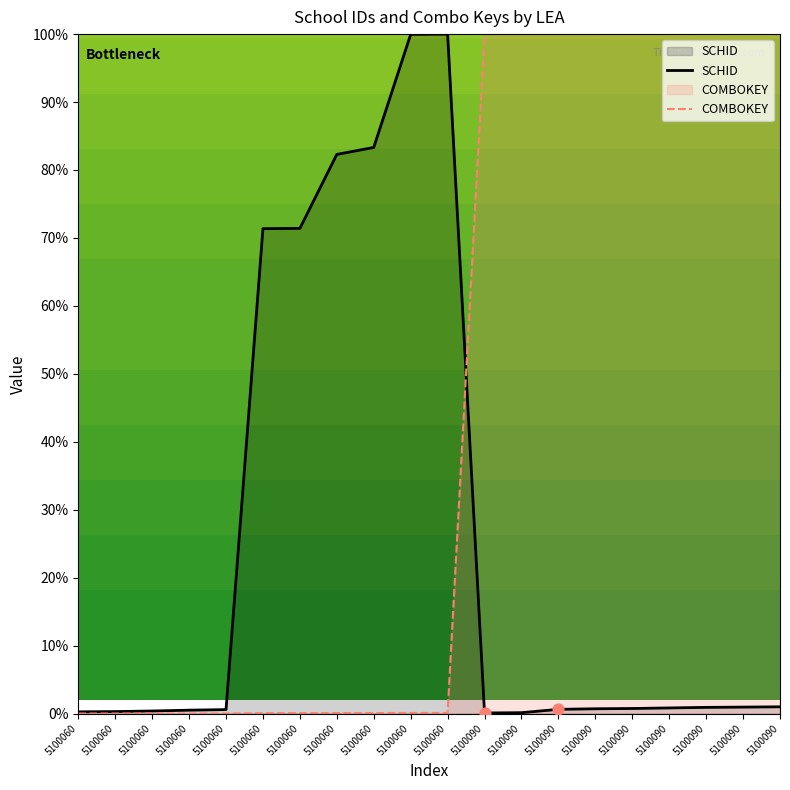

Which series has the largest Y range (max minus min)?

COMBOKEY